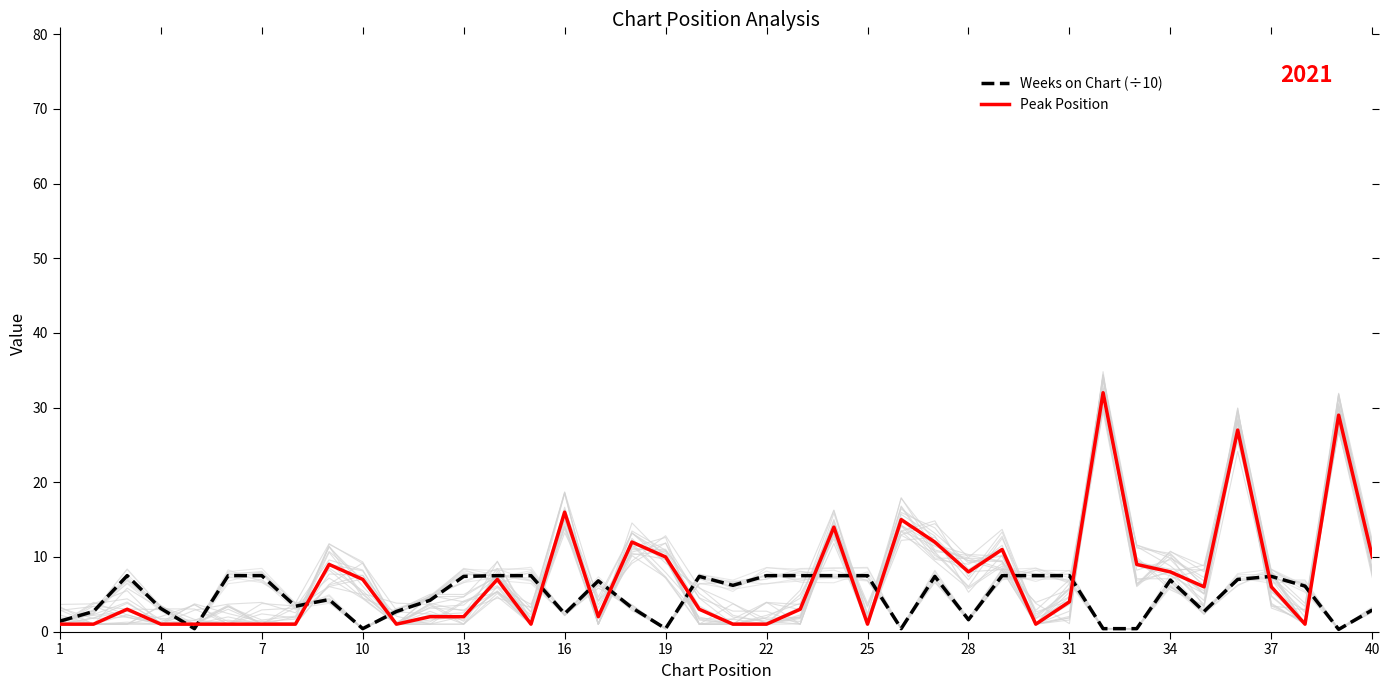

What is the minimum value shown in the chart?

0.3